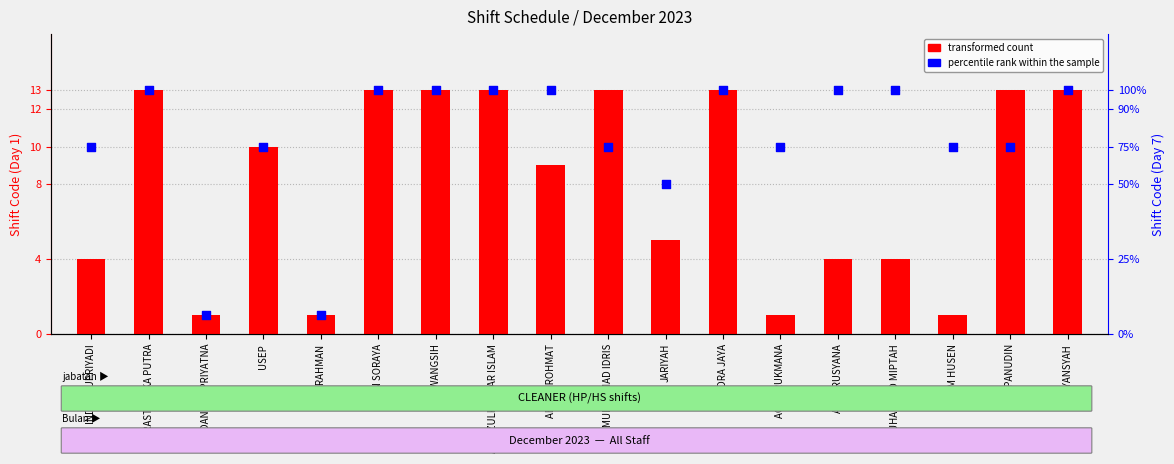

Which series reaches the maximum Y coordinate?

transformed count